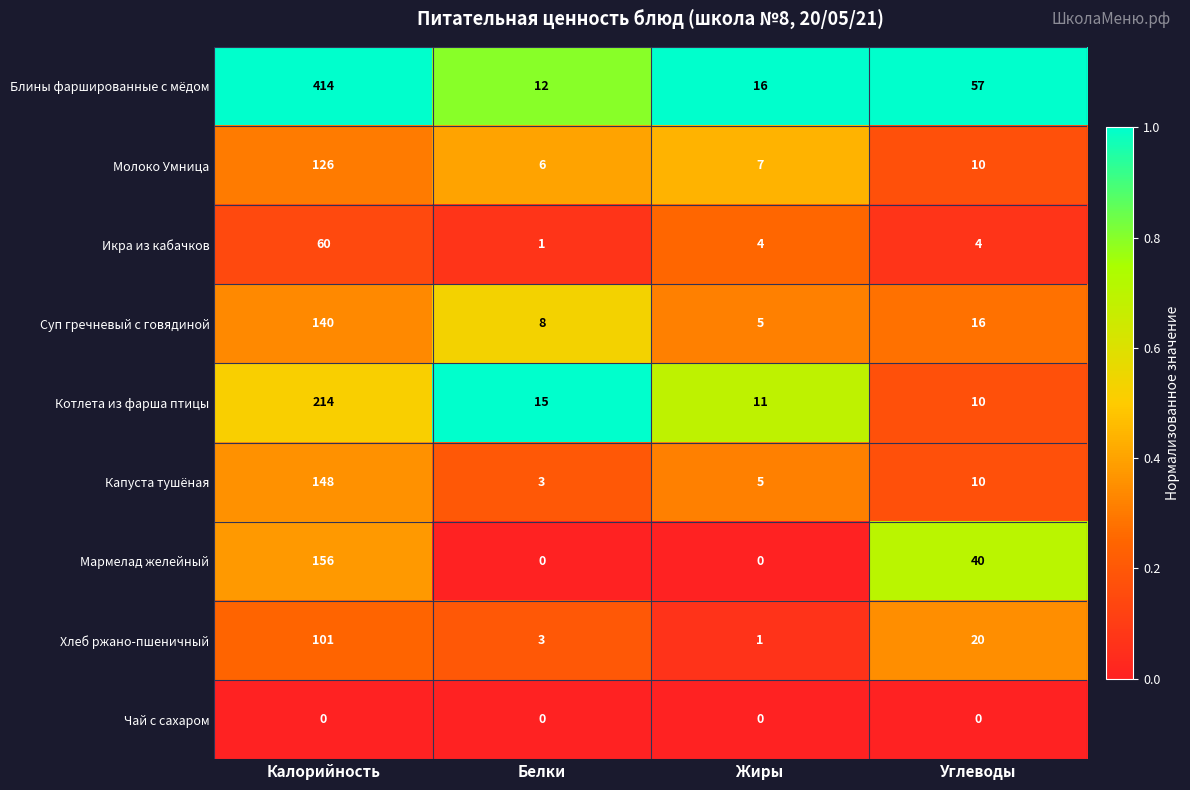

Is it true that Икра из кабачков equals 4 at Жиры?

True